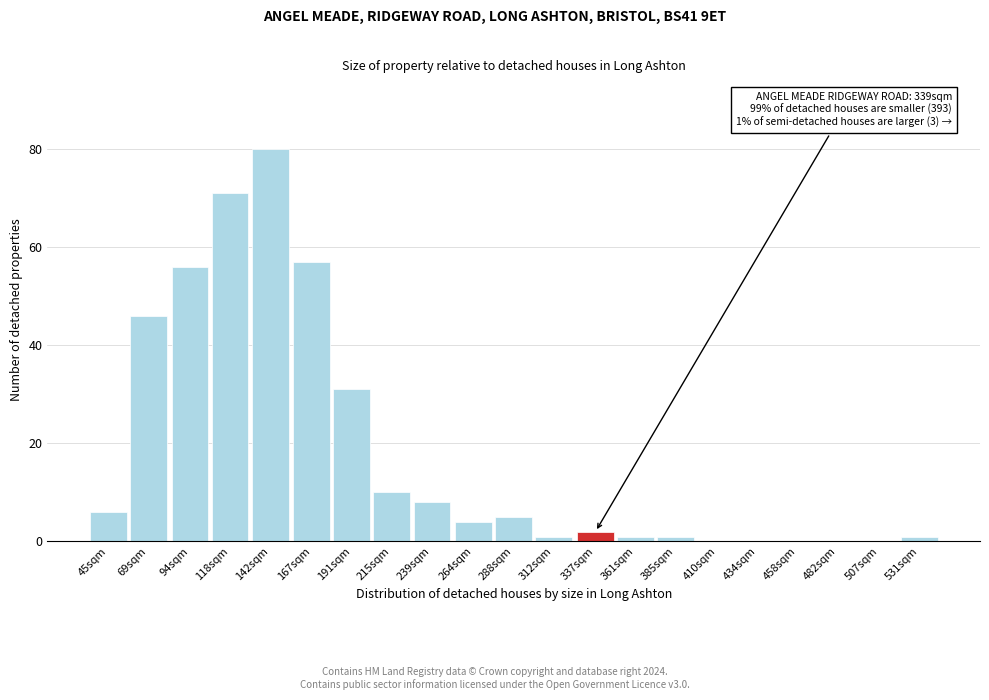

Reading right to left, what are all the values shown in this chart?

531sqm=1	507sqm=0	482sqm=0	458sqm=0	434sqm=0	410sqm=0	385sqm=1	361sqm=1	337sqm=2	312sqm=1	288sqm=5	264sqm=4	239sqm=8	215sqm=10	191sqm=31	167sqm=57	142sqm=80	118sqm=71	94sqm=56	69sqm=46	45sqm=6